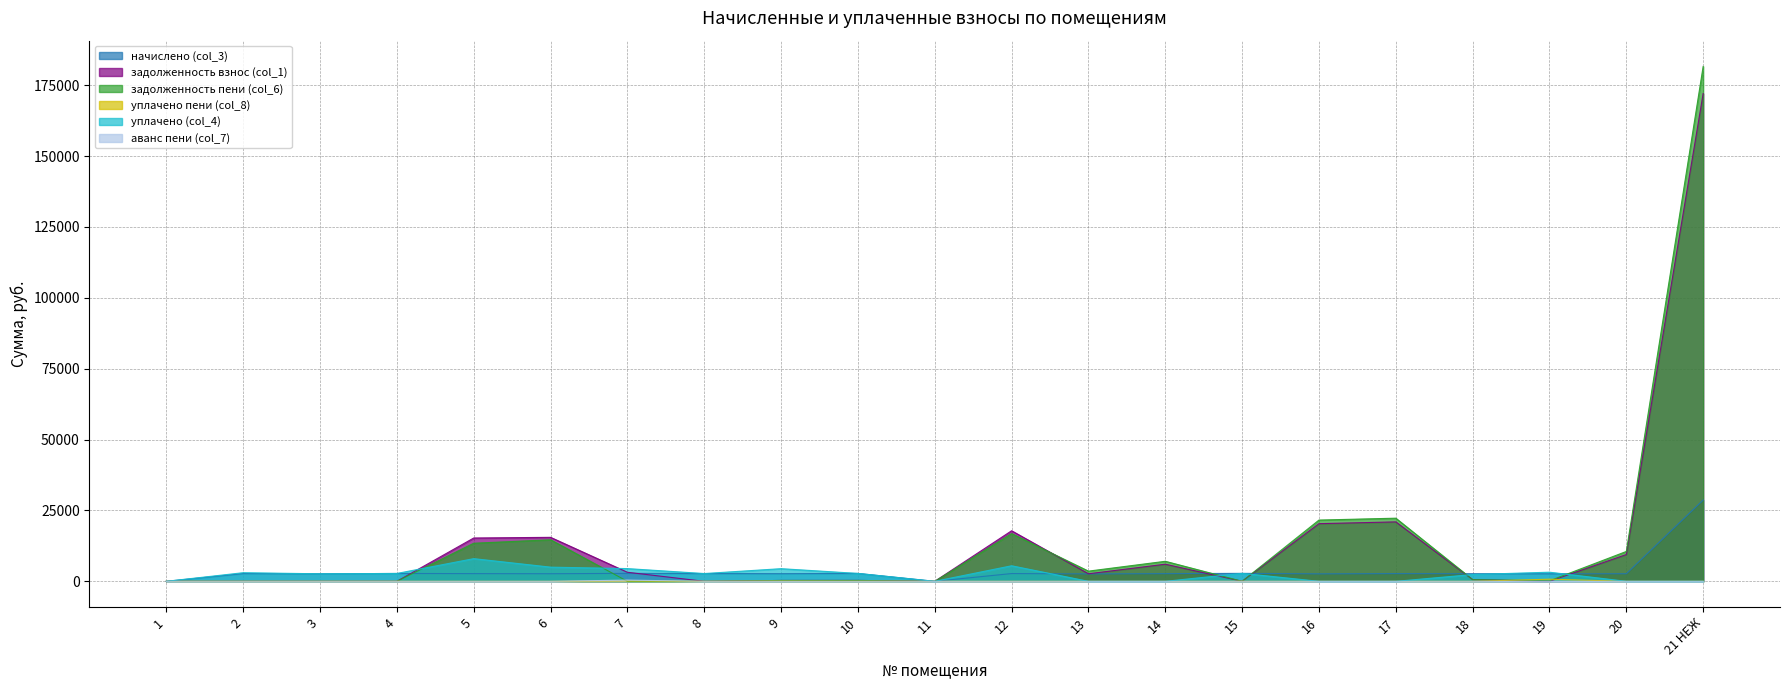

The value of задолженность взнос (col_1) at 8 is 0.0. True or false?

True